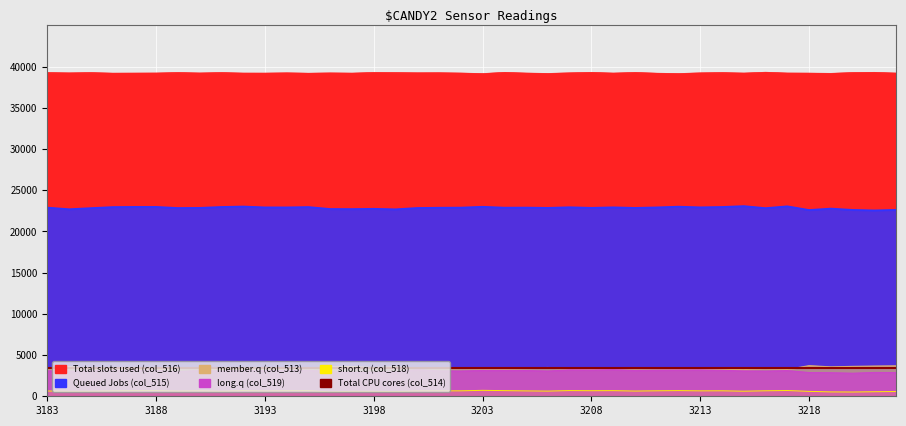

Is it true that col_515 equals 22897 at 3202?

True